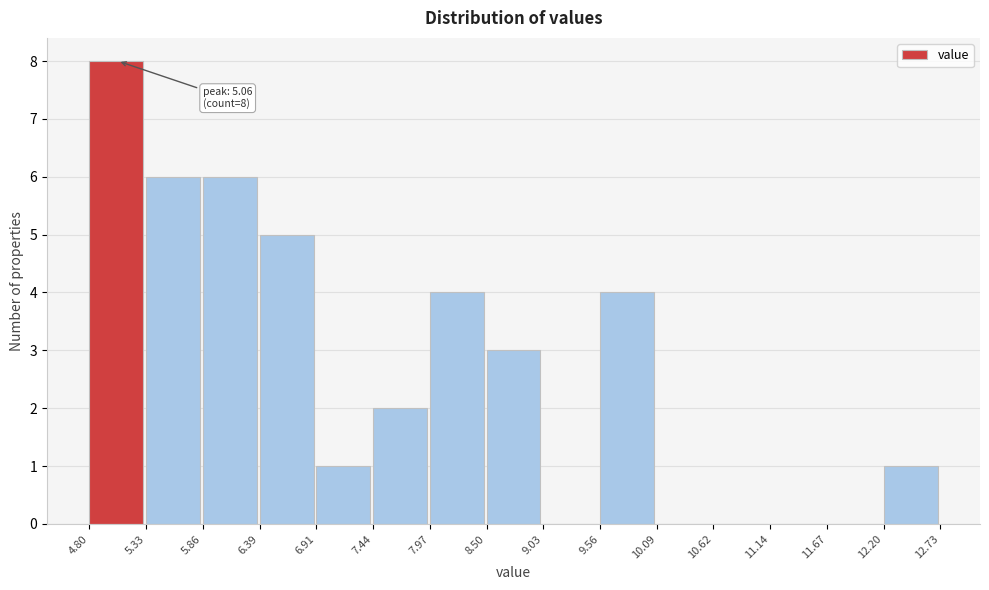

Over which range of the x-axis is the bar tallest?

4.80 to 5.33